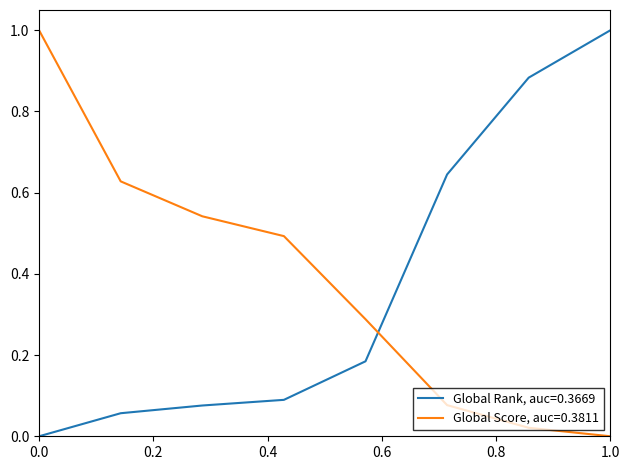

List the series in order of their overall mean, highest first.

Global Score, auc=0.3811, Global Rank, auc=0.3669